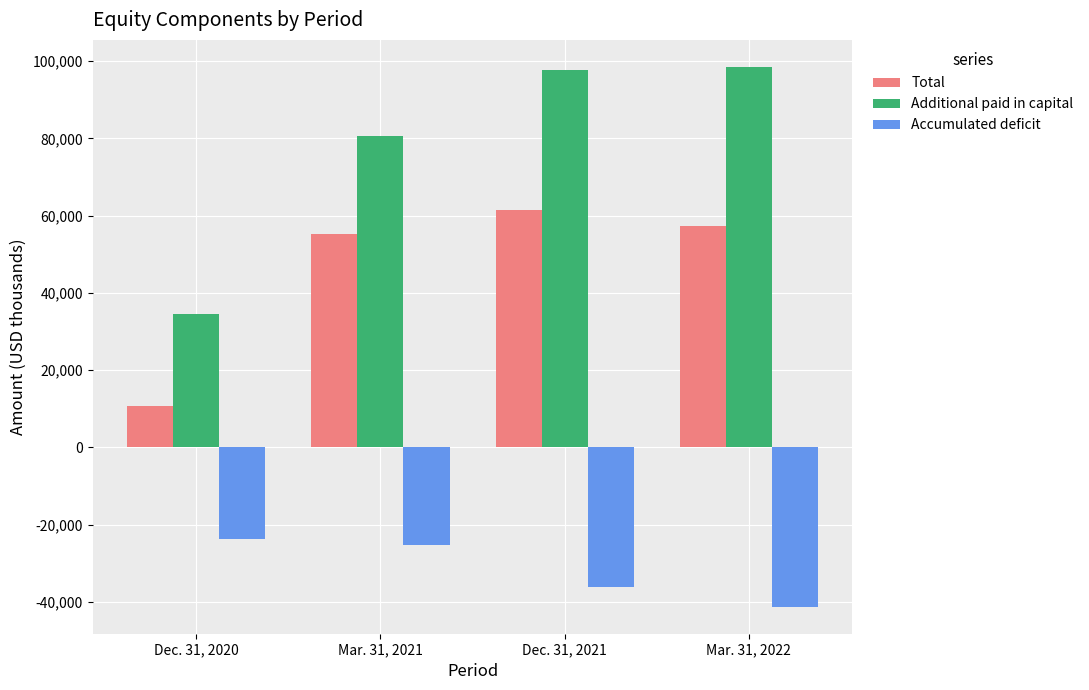

Rank the series at Dec. 31, 2020 from highest to lowest value.

Additional paid in capital, Total, Accumulated deficit